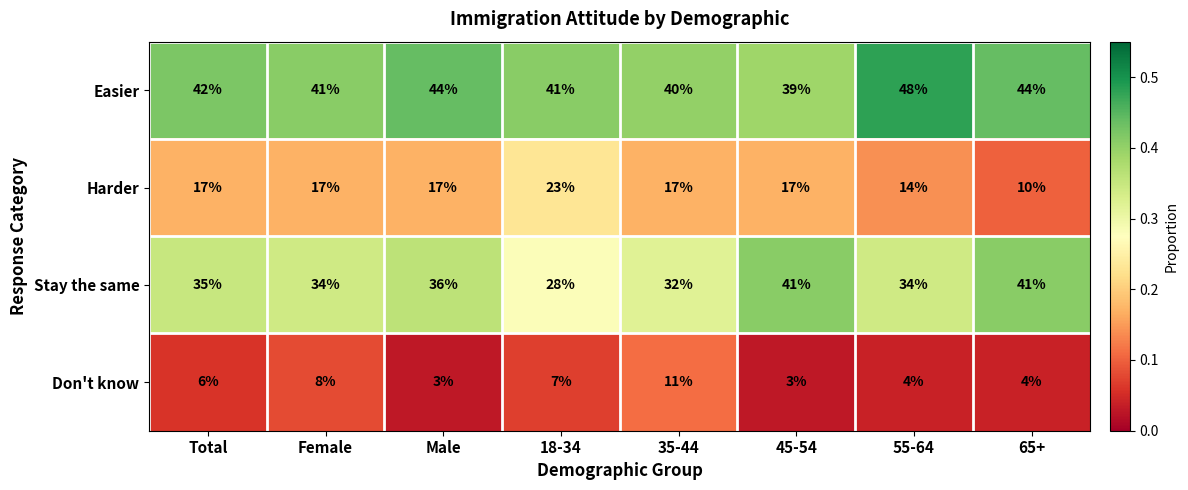

List the series in order of their overall mean, lowest first.

Don't know, Harder, Stay the same, Easier